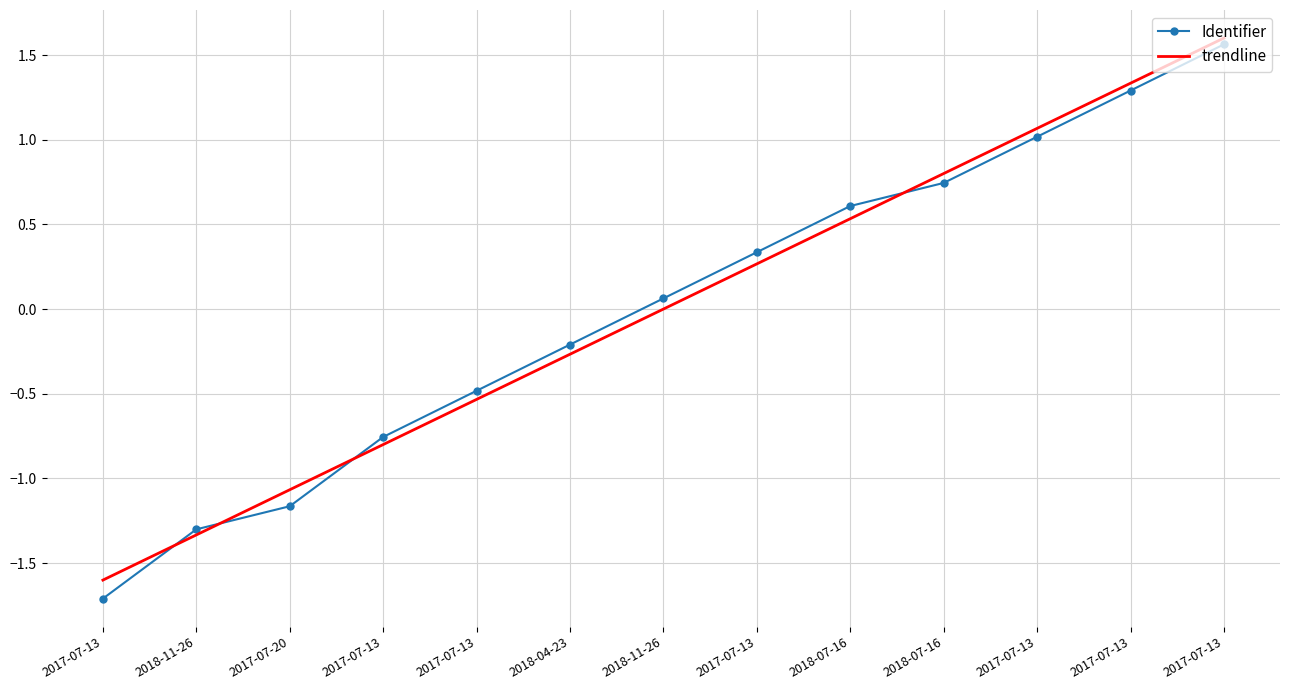

What are all the series names shown in the legend?

Identifier, trendline